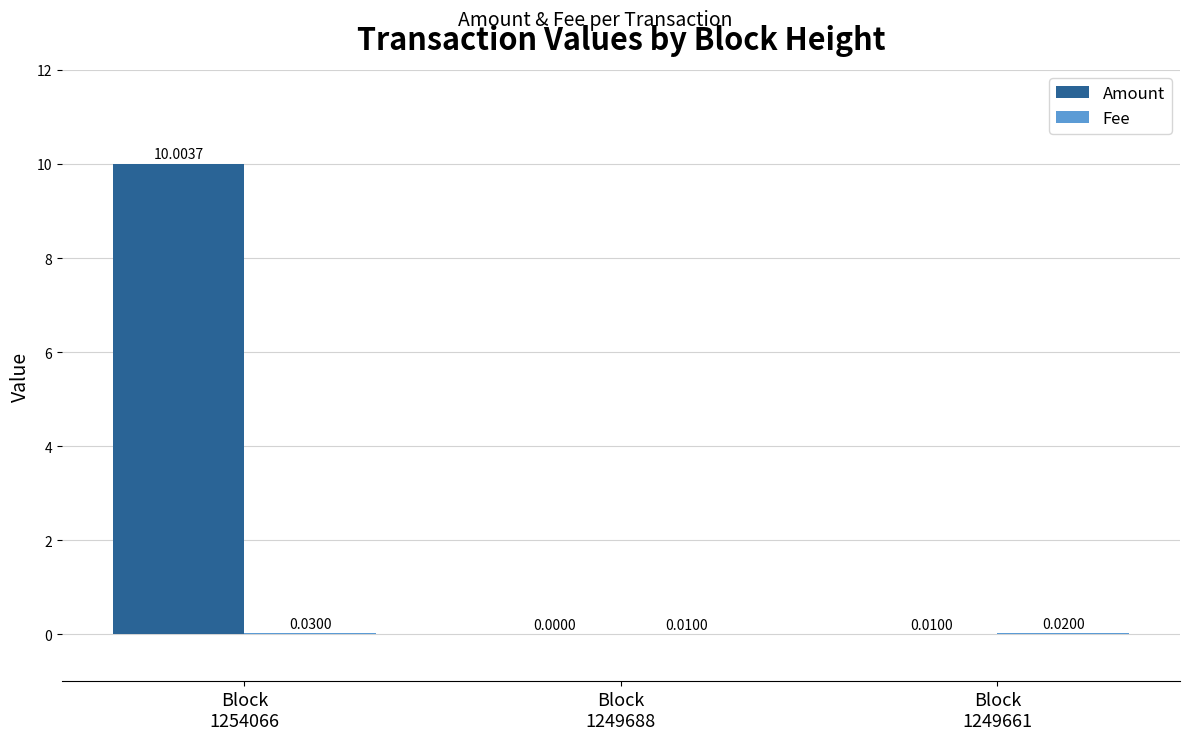

Between Block
1254066 and Block
1249661, which series saw the biggest shift?

Amount